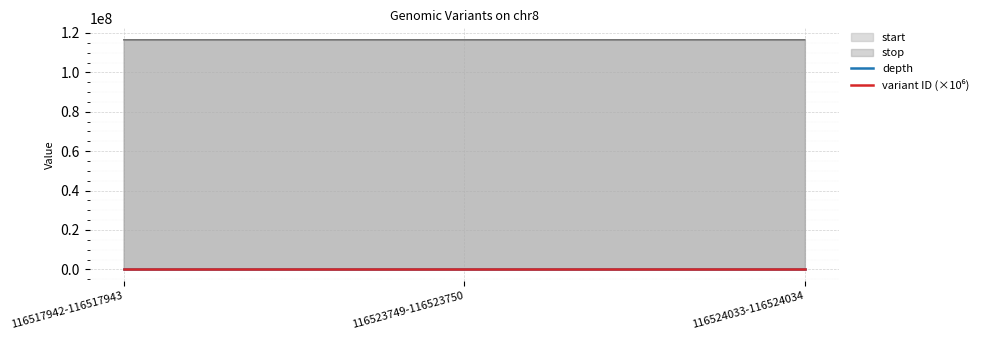

True or false: variant ID (×10⁶) has a value of 132.1 at 116524033-116524034.

True